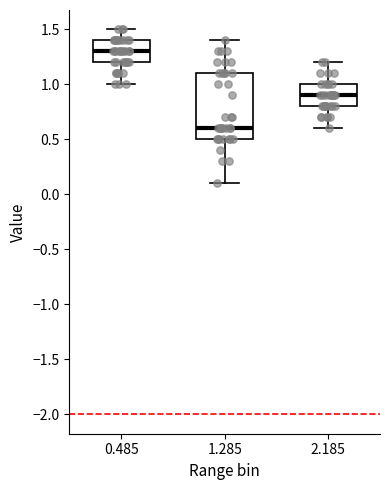

Where does the upper whisker of the box at x = 1.285 end on the y-axis? The values are not printed on the chart, so give them approximately, as read against the axis.

1.4